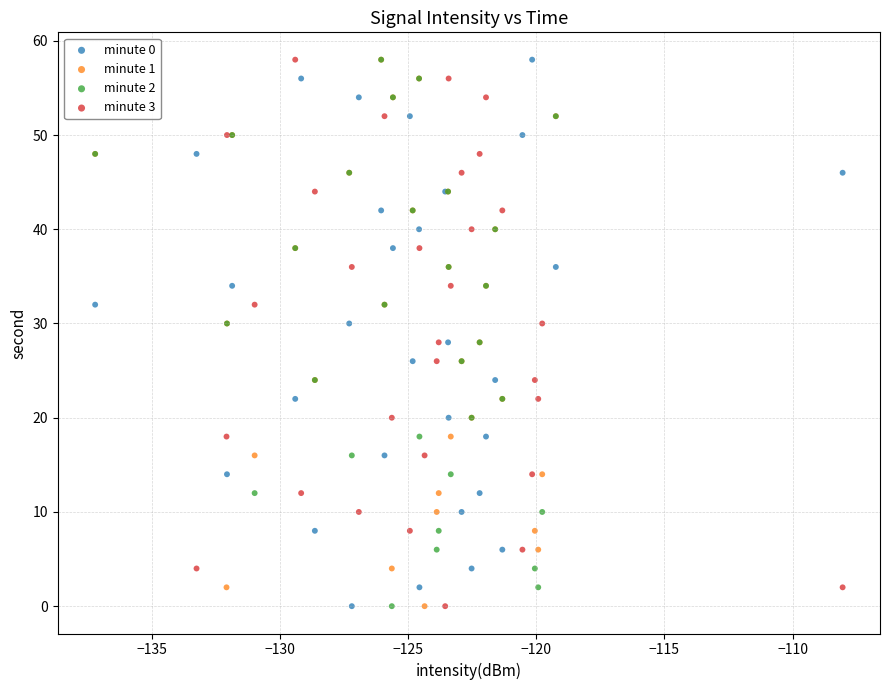

What are all the series names shown in the legend?

minute 0, minute 1, minute 2, minute 3